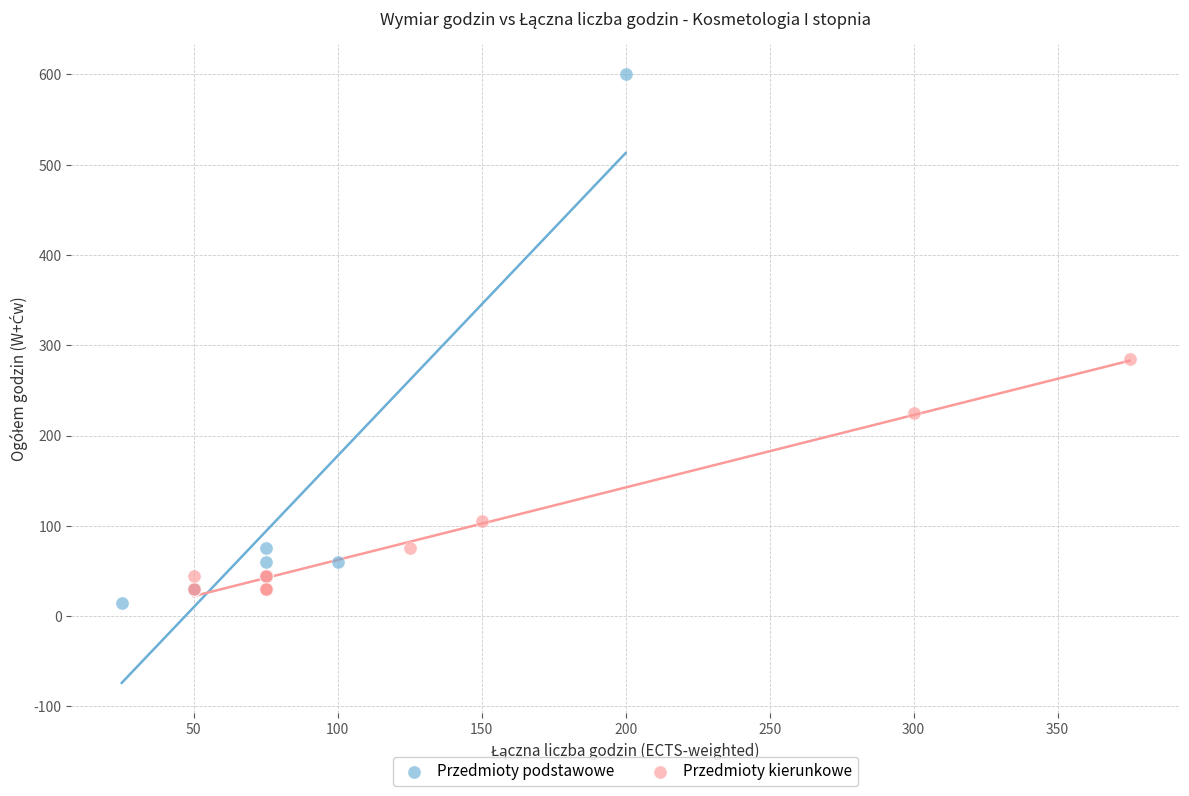

Which series has the widest spread of Y values?

Przedmioty podstawowe